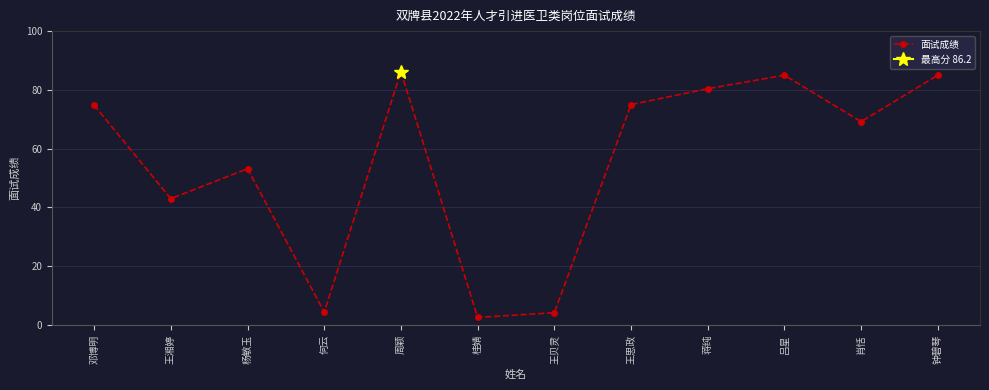

How many lines are shown in the chart?

1